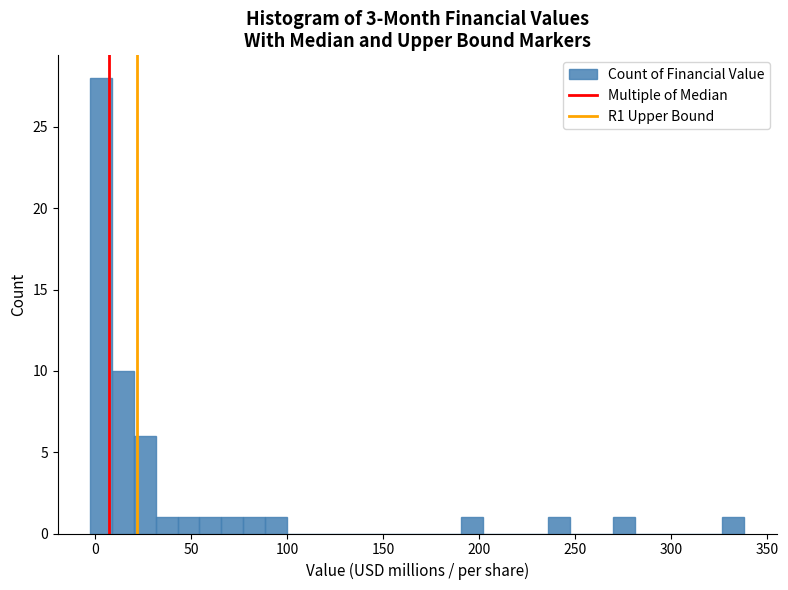

Read against the x-axis, roughly where is the centre of the tallest bar?

5